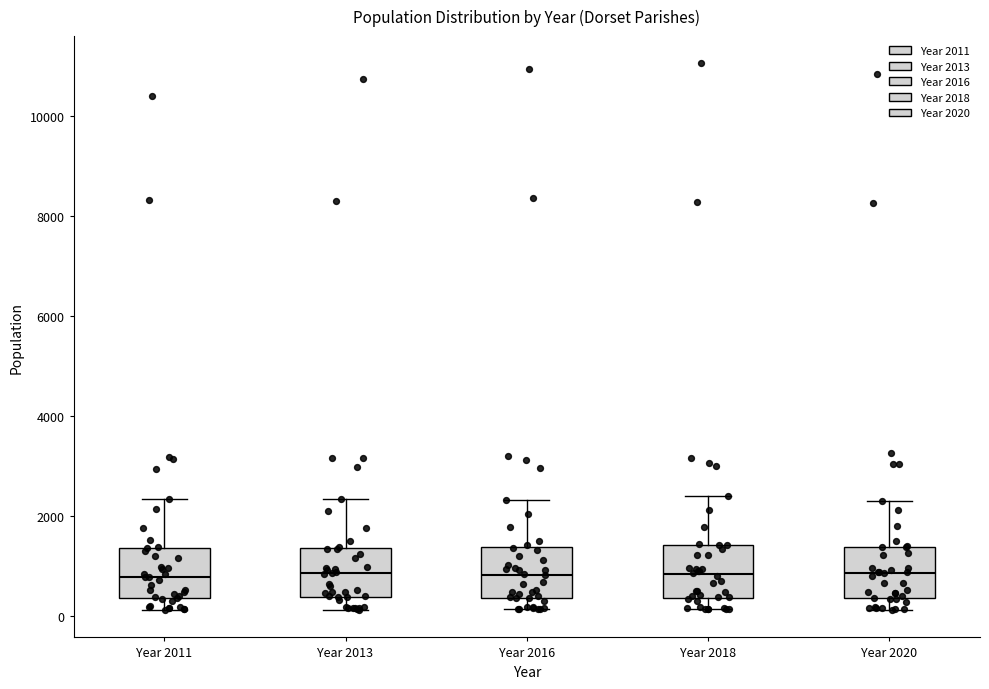

Reading left to right, transcribe this box plot: for each box, give where its median line is, the range the box spans, and where its two whiskers end, as read against the y-axis. The values are not printed on the chart, so give them approximately, as read against the axis.

Year 2011: median 800, box 400 to 1400, whiskers 200 to 2400
Year 2013: median 800, box 400 to 1400, whiskers 200 to 2400
Year 2016: median 800, box 400 to 1400, whiskers 200 to 2400
Year 2018: median 800, box 400 to 1400, whiskers 200 to 2400
Year 2020: median 800, box 400 to 1400, whiskers 200 to 2200